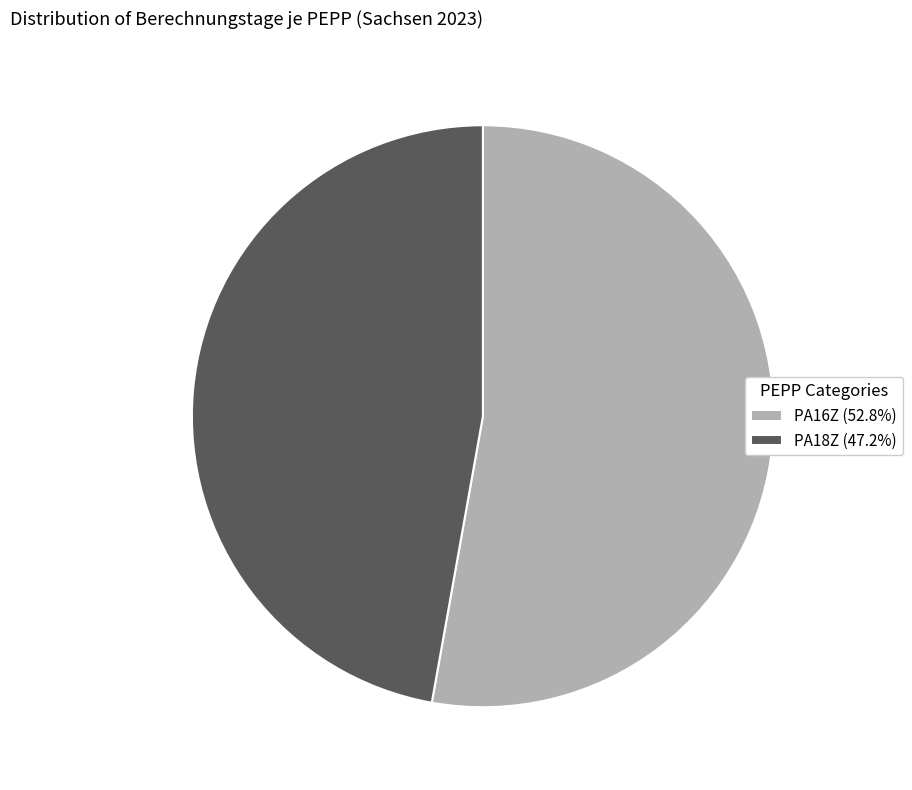

The PA18Z slice represents 54% of the pie. True or false?

False